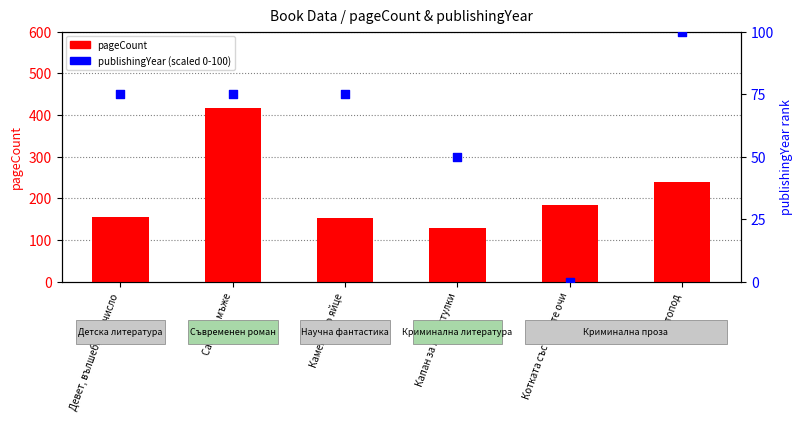

Which series contains the lowest Y value?

publishingYear (scaled)